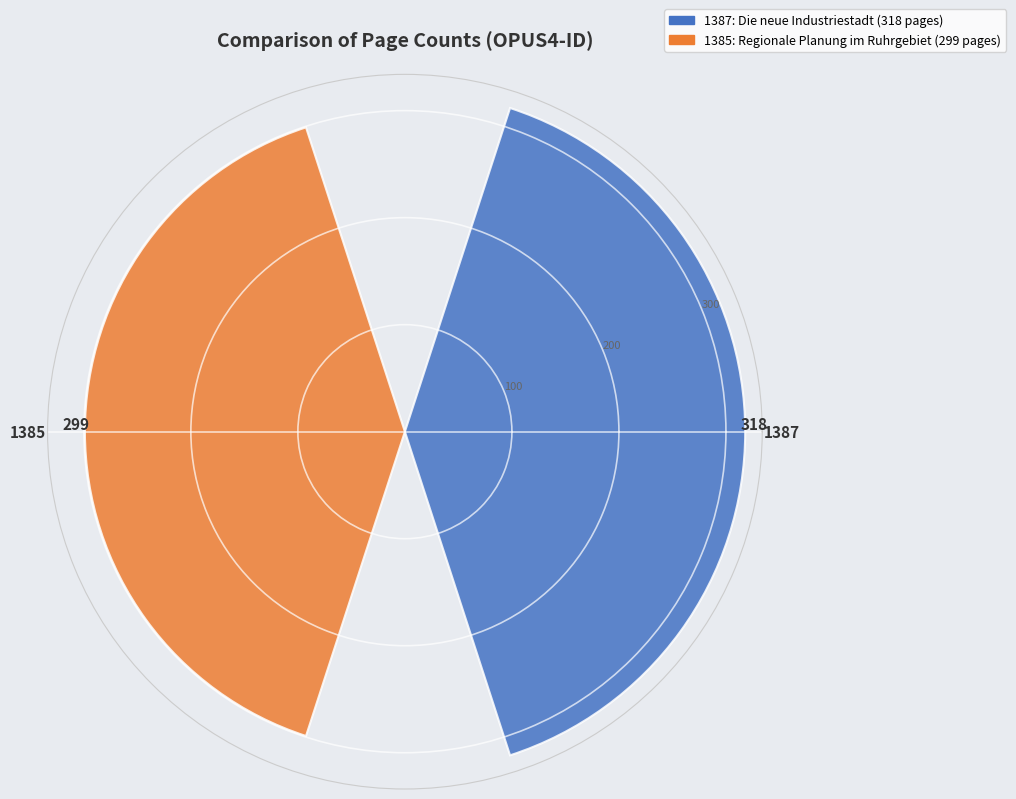

What is the smallest value displayed?

299